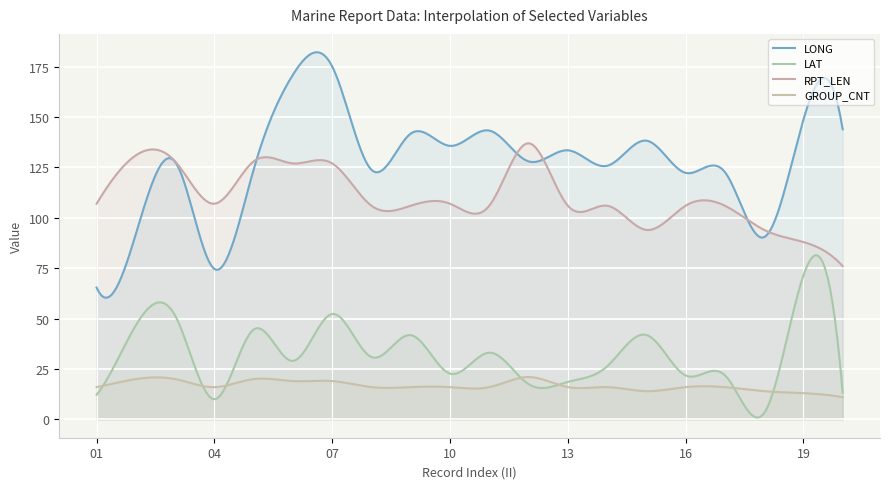

Does the chart display data point markers on the line(s)?

No